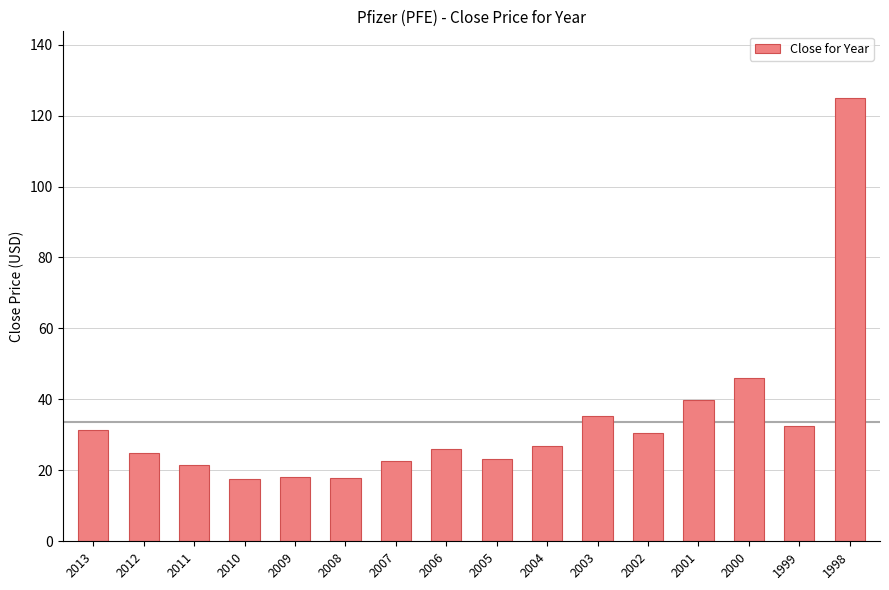

The chart shows a value of 7.9 at 2006. True or false?

False